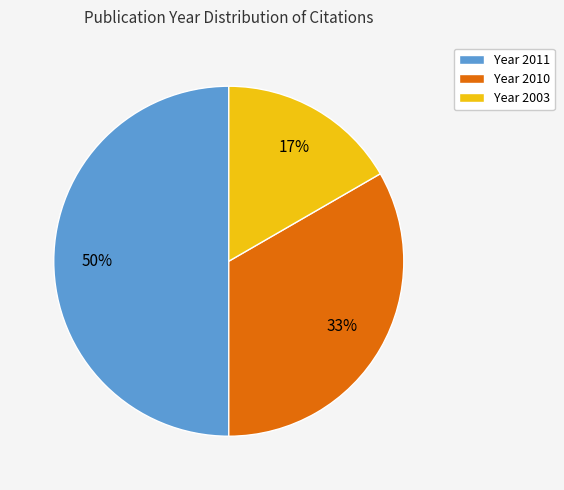

Between Year 2010 and Year 2011, which is larger?

Year 2011